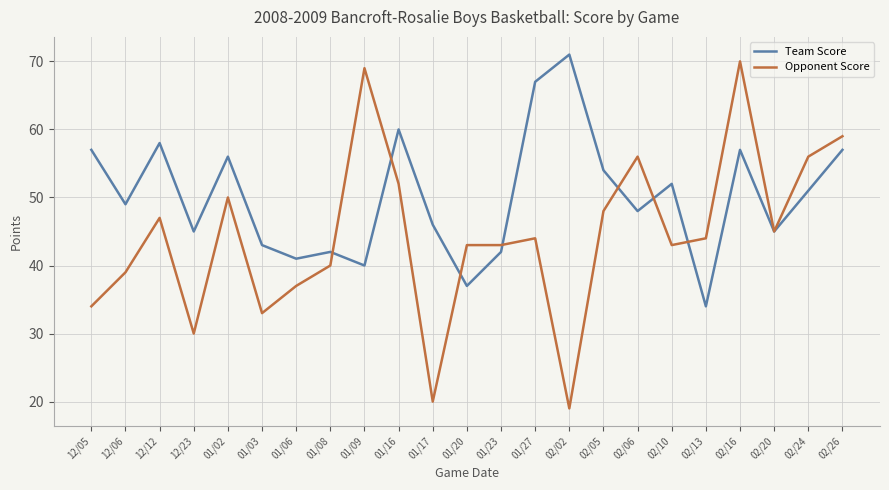

Which series has the largest total across all categories?

Team Score